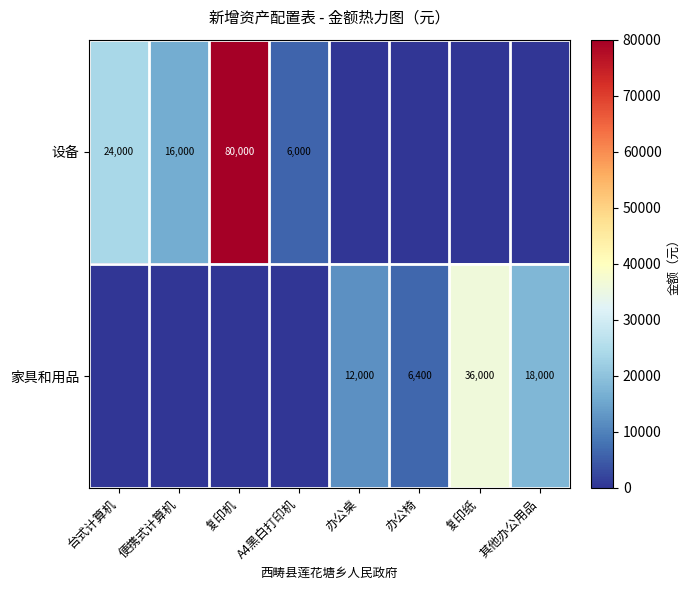

True or false: 设备 has a value of 80000 at 复印机.

True